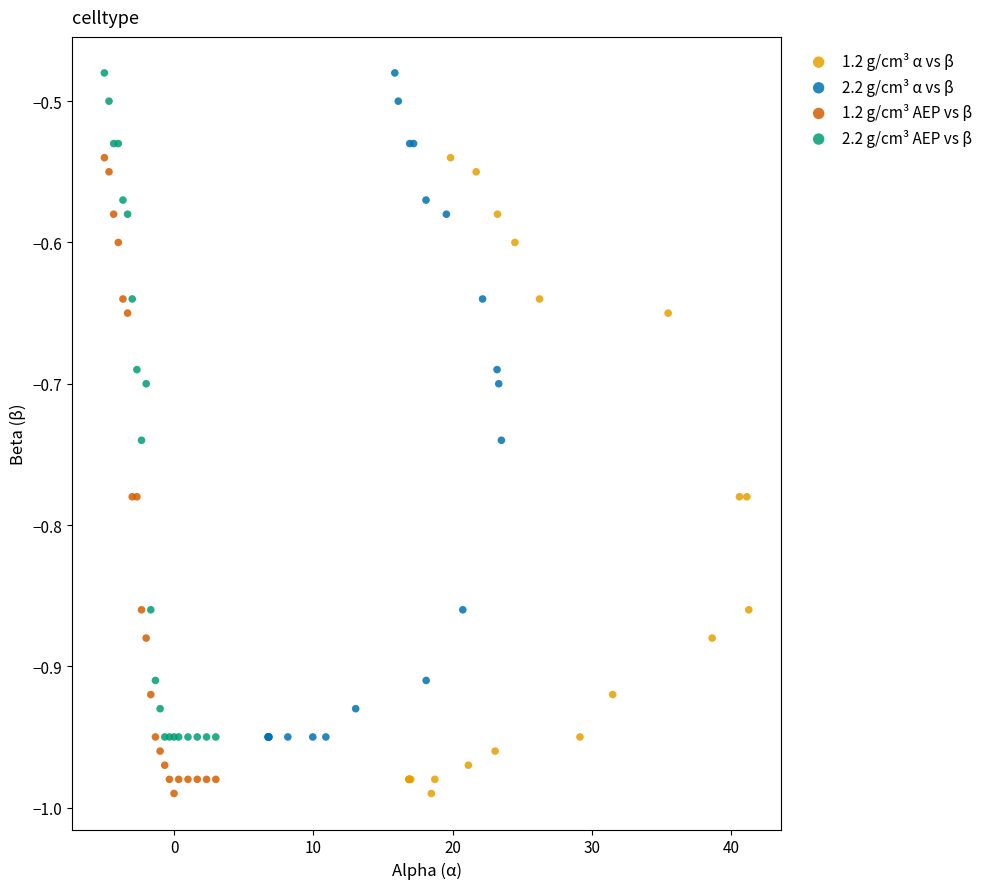

What are all the series names shown in the legend?

1.2 g/cm³ α vs β, 2.2 g/cm³ α vs β, 1.2 g/cm³ AEP vs β, 2.2 g/cm³ AEP vs β